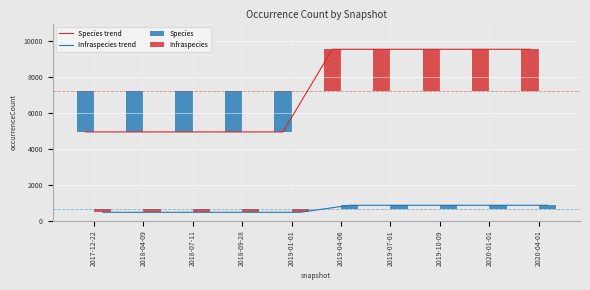

What is the greatest value displayed?

9566